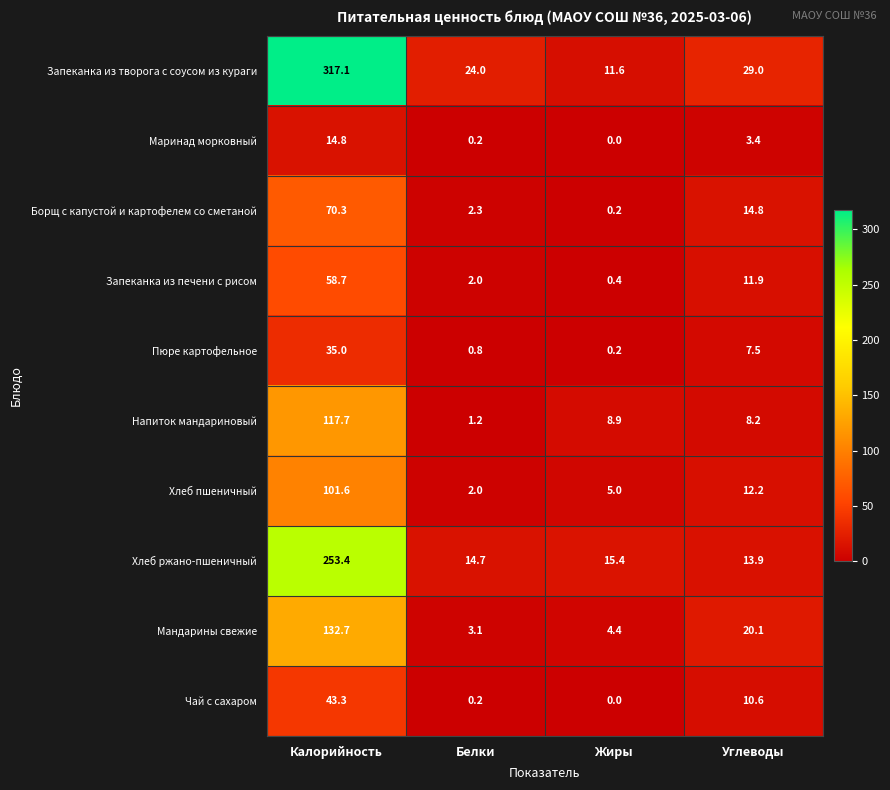

Rank the series by their maximum value, from highest to lowest.

Запеканка из творога с соусом из кураги, Хлеб ржано-пшеничный, Мандарины свежие, Напиток мандариновый, Хлеб пшеничный, Борщ с капустой и картофелем со сметаной, Запеканка из печени с рисом, Чай с сахаром, Пюре картофельное, Маринад морковный